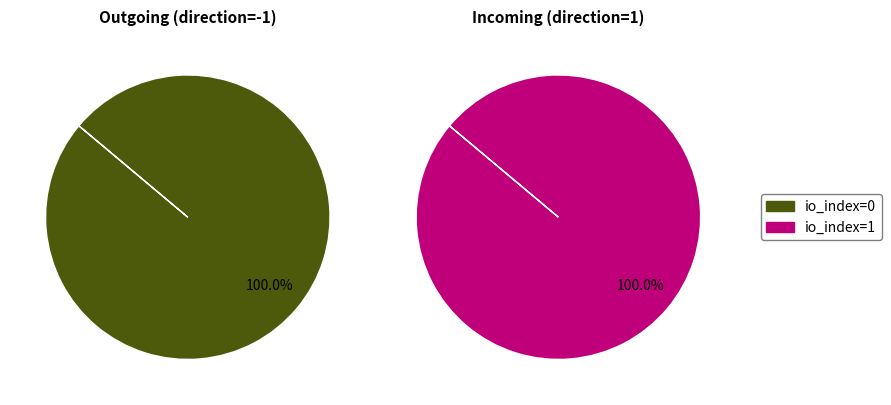

How many slices are in this pie chart?

2